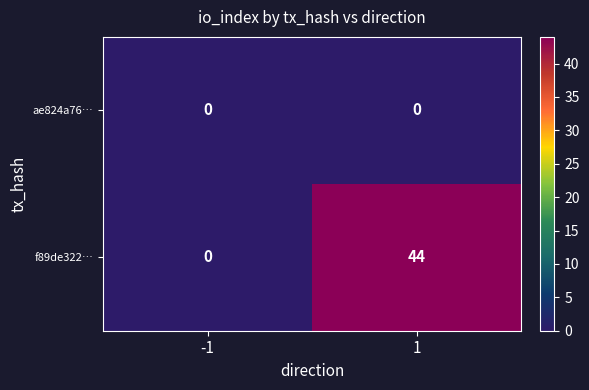

Which series changed the most between -1 and 1?

f89de322…